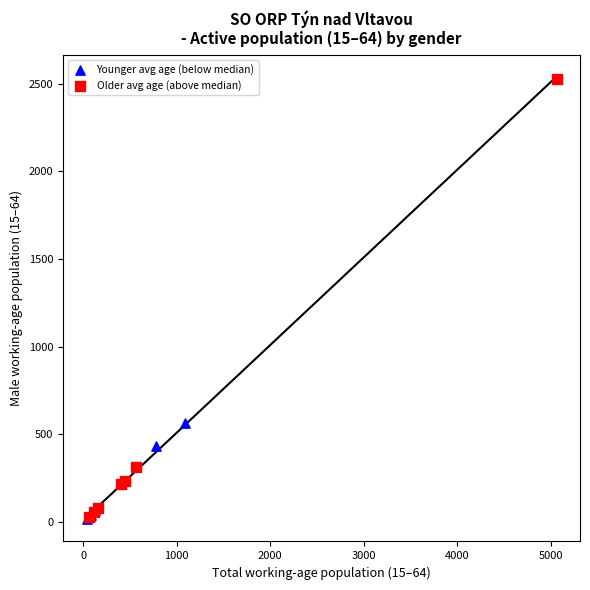

Which series has the widest spread of Y values?

Older avg age (above median)